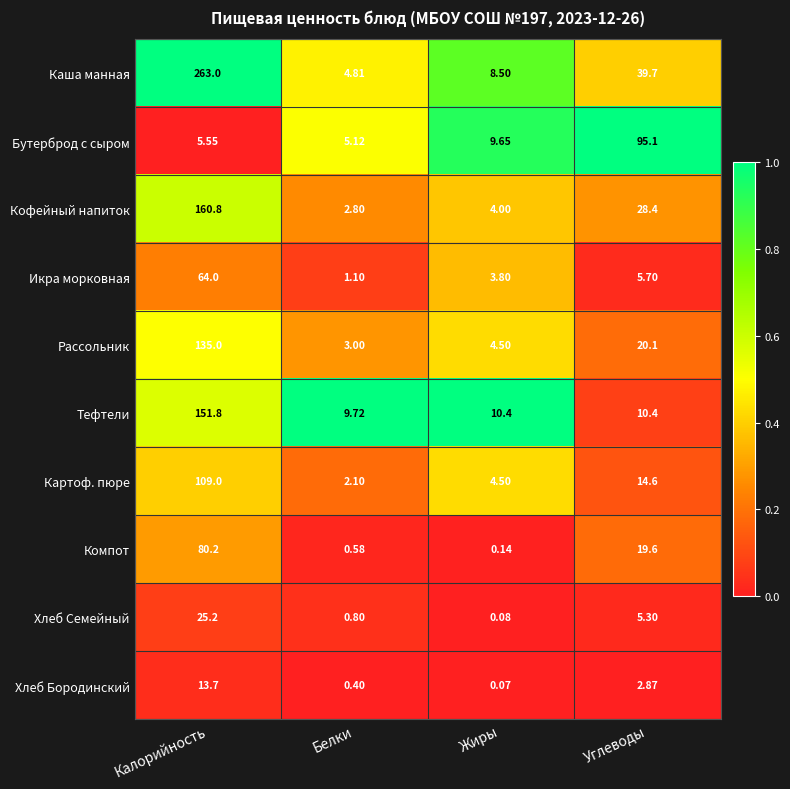

Which category has the lowest value across all series?

Жиры